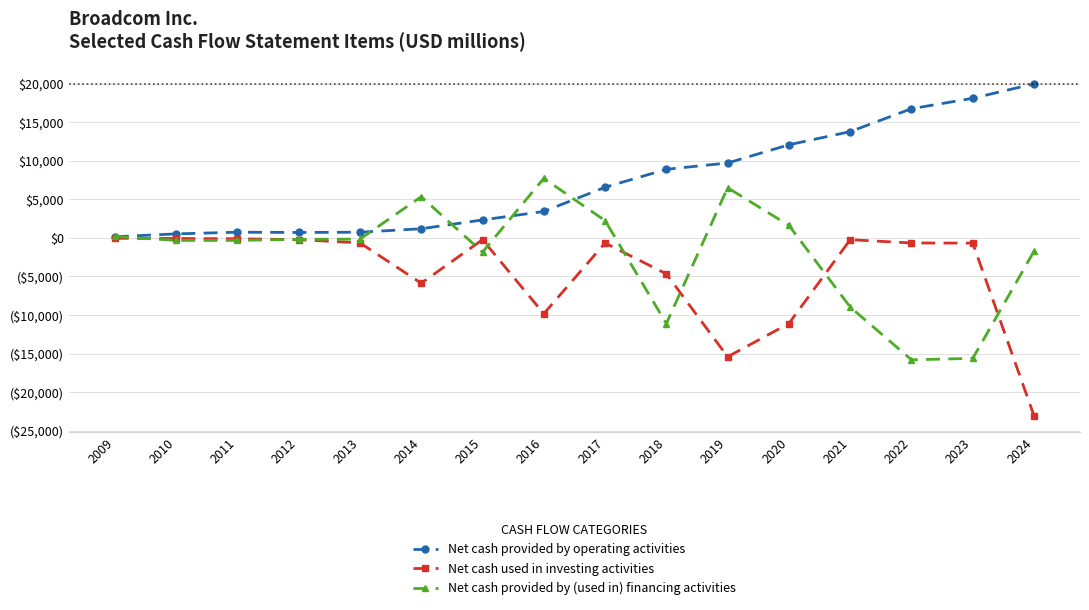

What is the value of the Net cash provided by (used in) financing activities point at the 16th from the left?

-1733